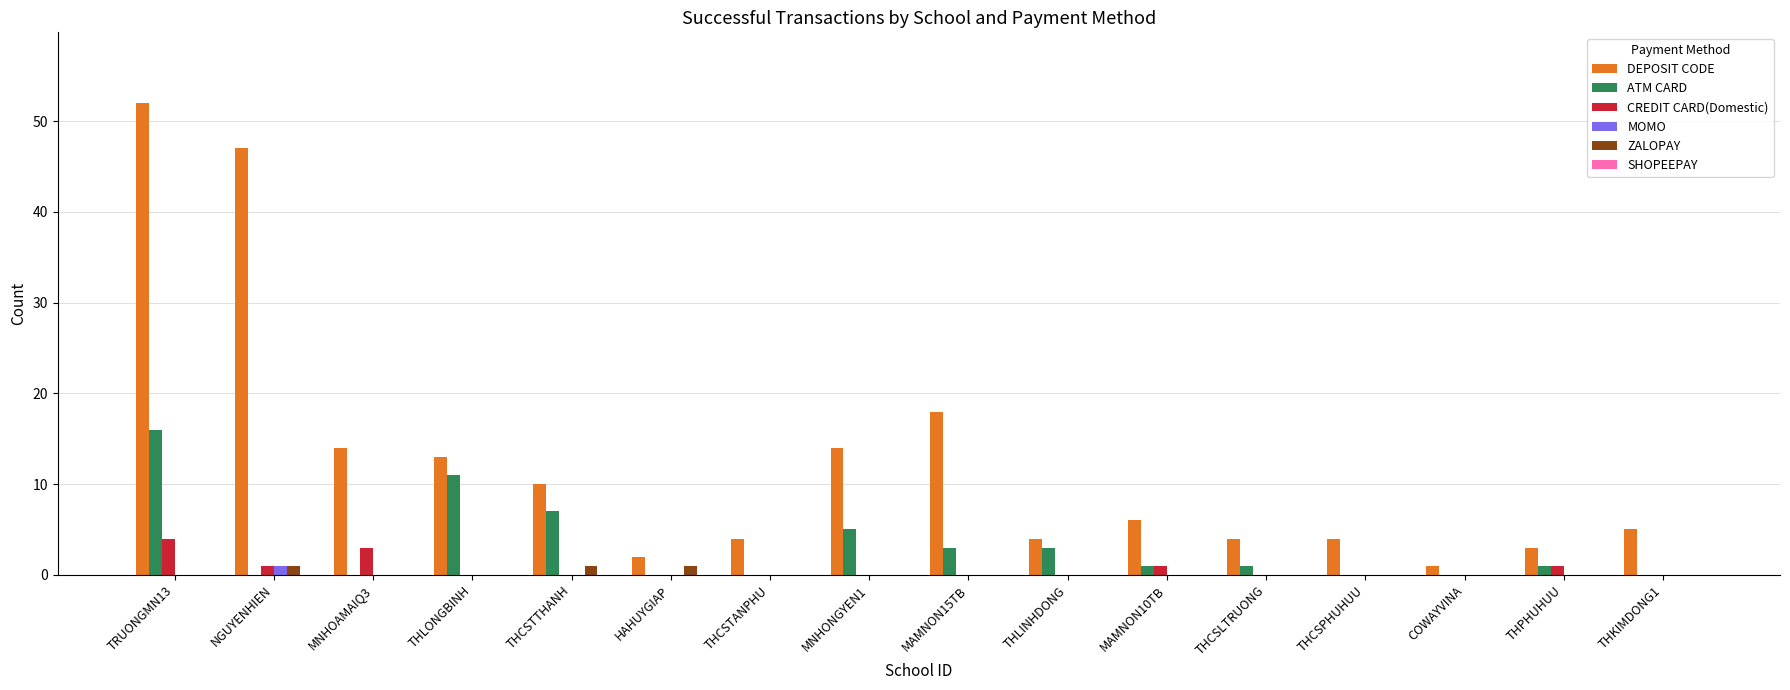

True or false: ATM CARD has a value of -7 at THCSTANPHU.

False